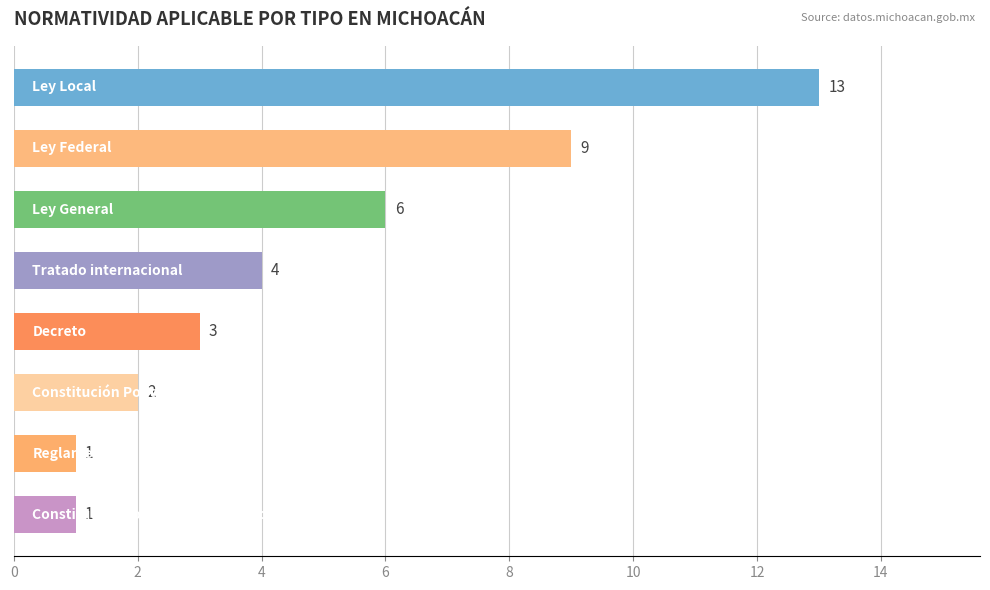

What is the greatest value displayed?

13